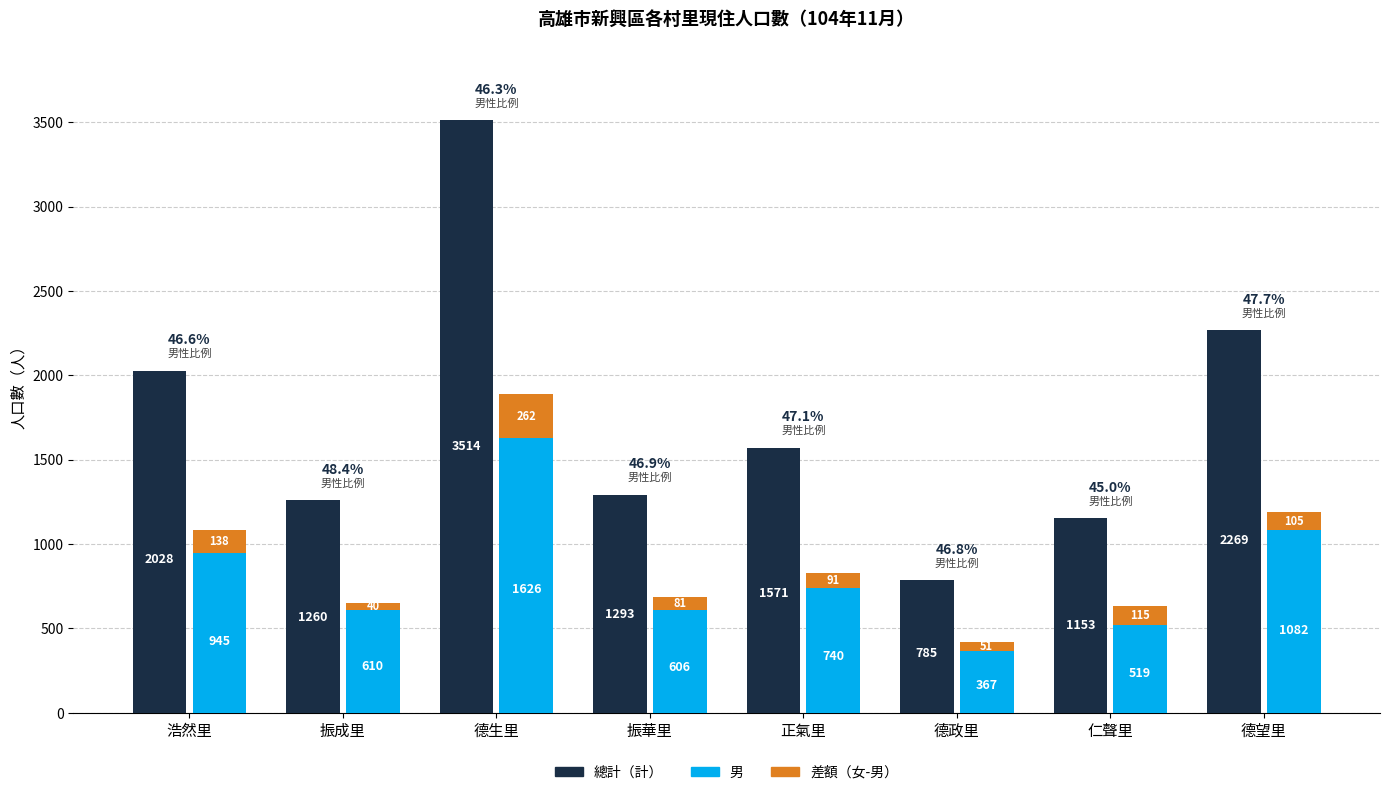

Reading left to right, list all the values displayed in this chart.

總計（計）: 2028	1260	3514	1293	1571	785	1153	2269
男: 945	610	1626	606	740	367	519	1082
差額（女-男）: 138	40	262	81	91	51	115	105